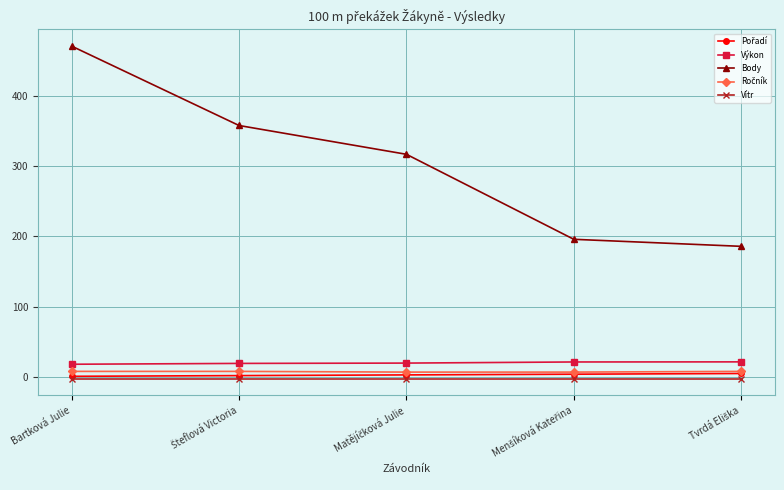

What is the label of the 1st point from the left?

Bartková Julie